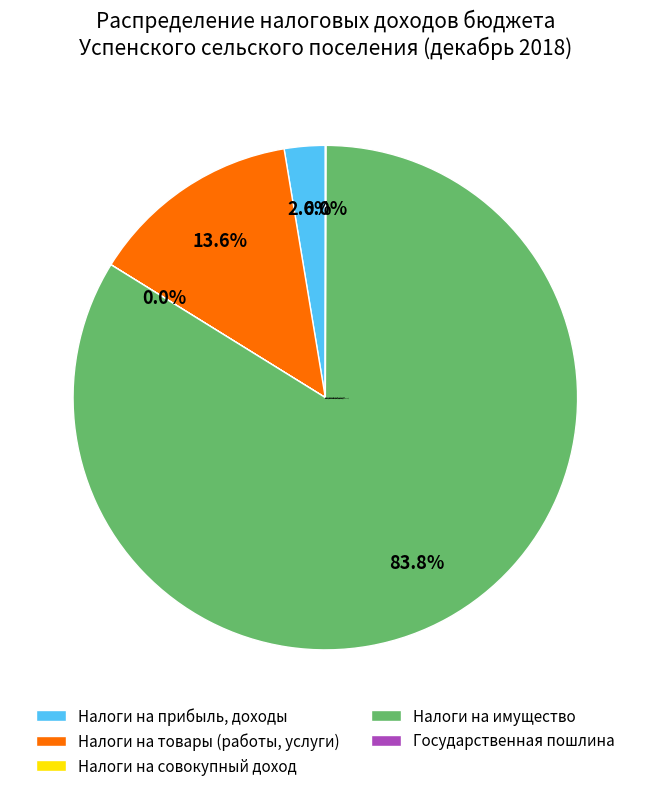

Is it true that Налоги на прибыль, доходы is 15% of the pie?

False